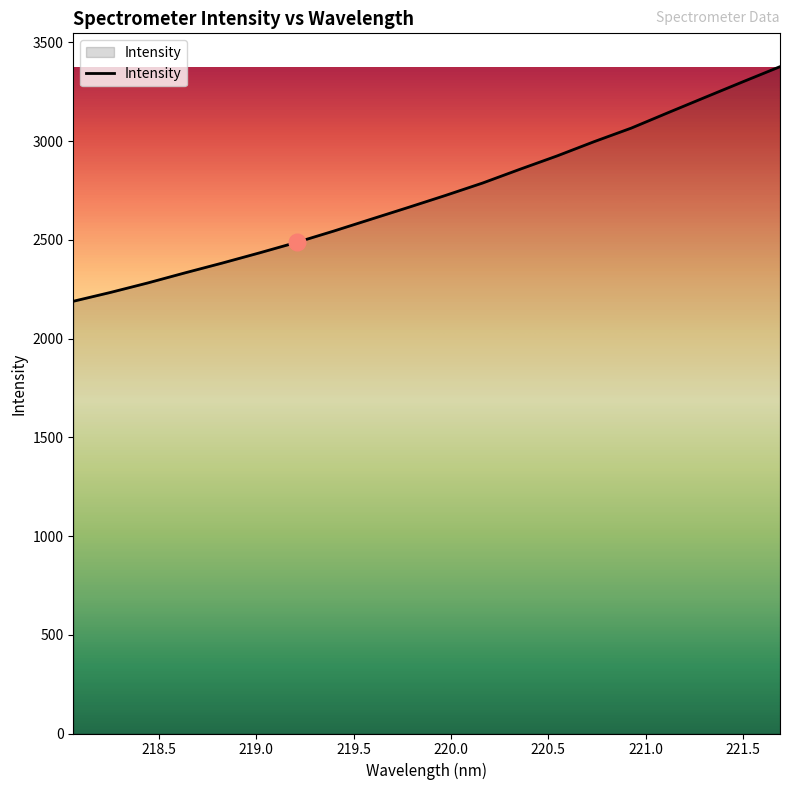

What is the maximum value shown in the chart?

3376.7